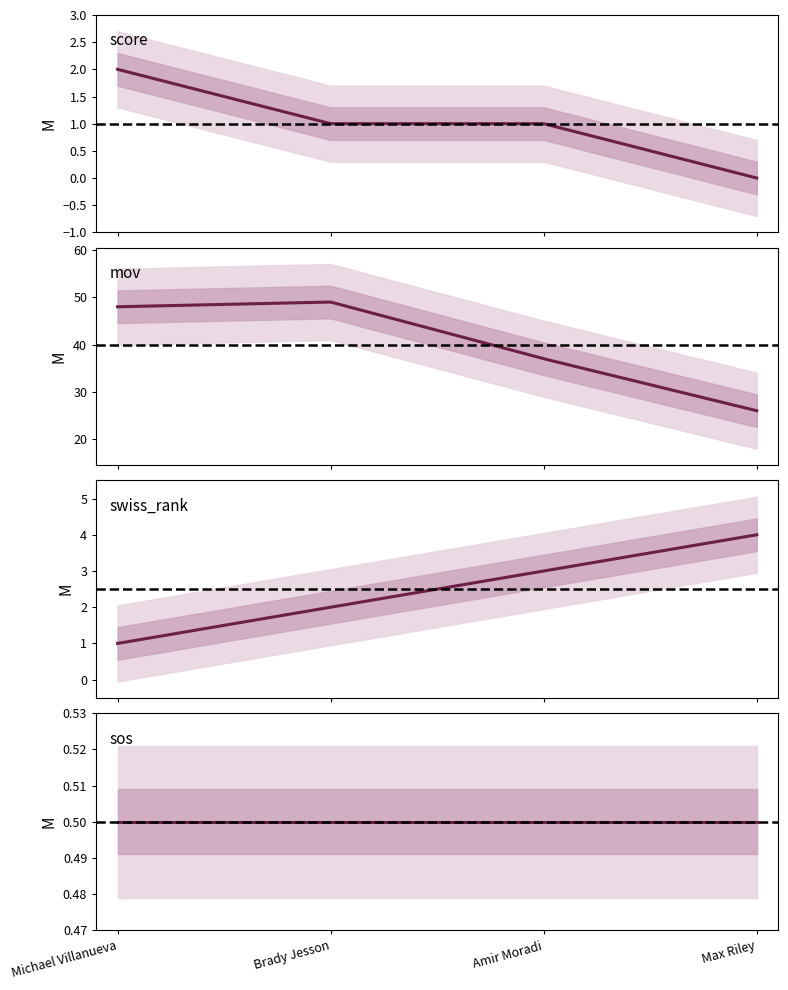

Which series ends up on top after the final intersection of swiss_rank and score?

swiss_rank